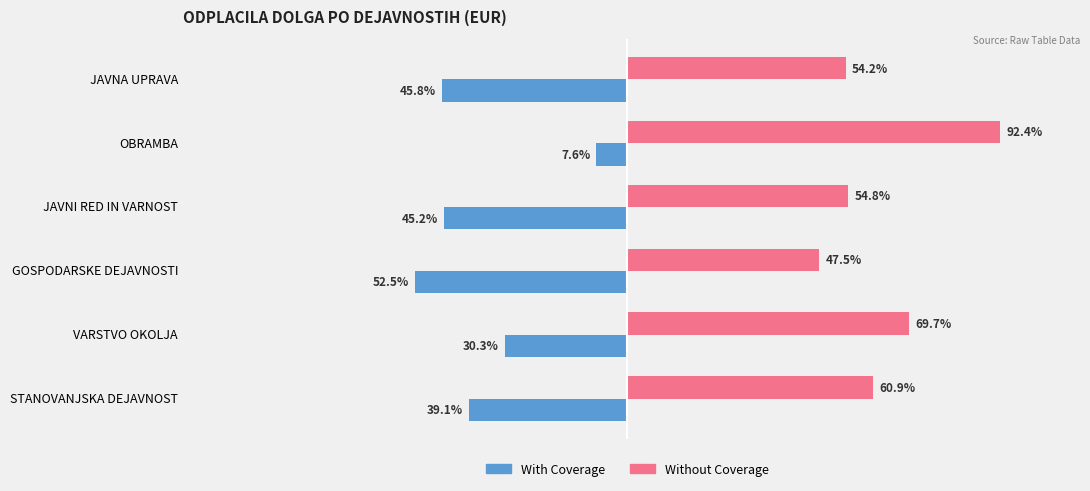

At which category does the chart reach its peak across all series?

OBRAMBA